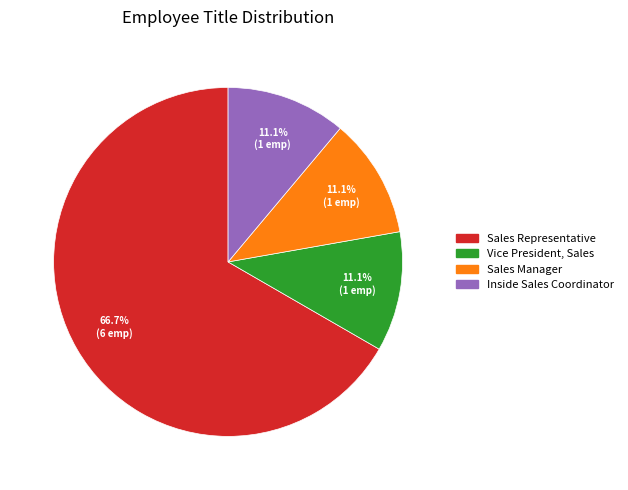

What is the largest slice in the pie chart?

Sales Representative